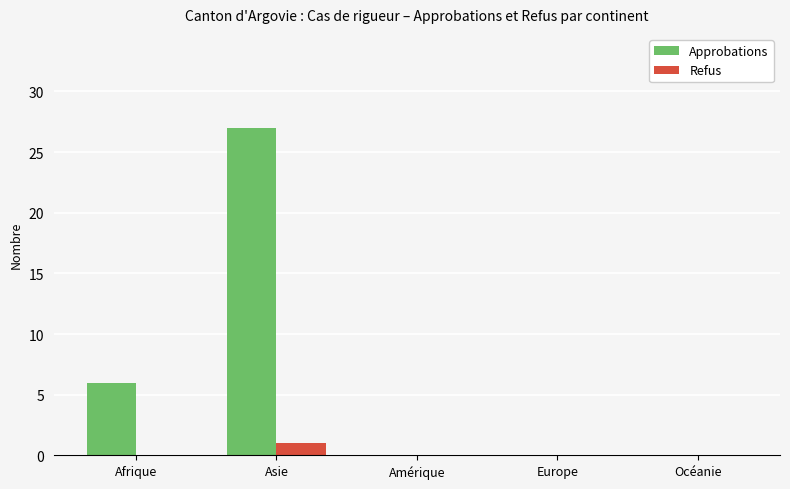

How many groups of bars are there?

5